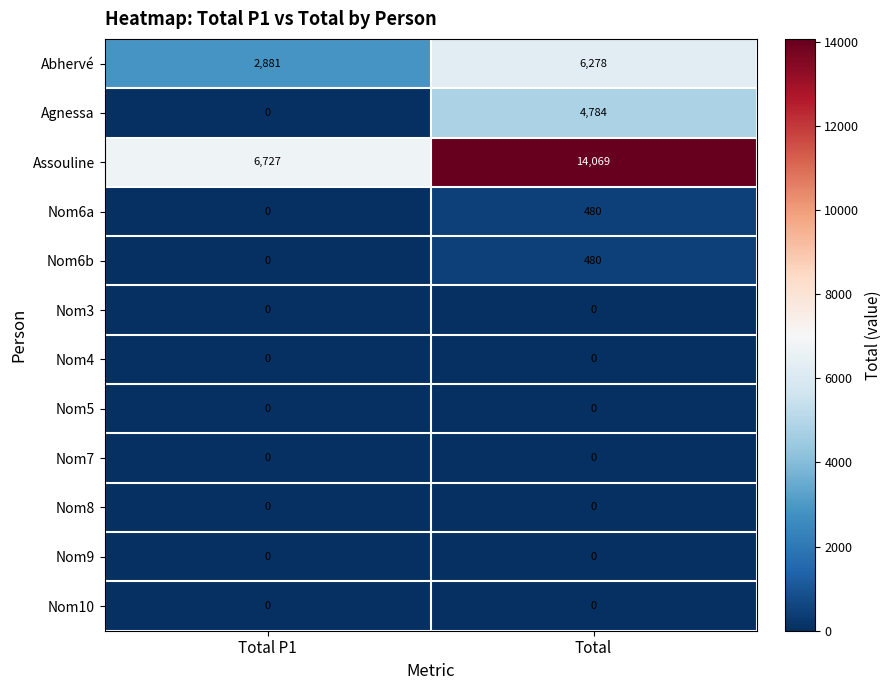

What is the greatest value displayed?

14069